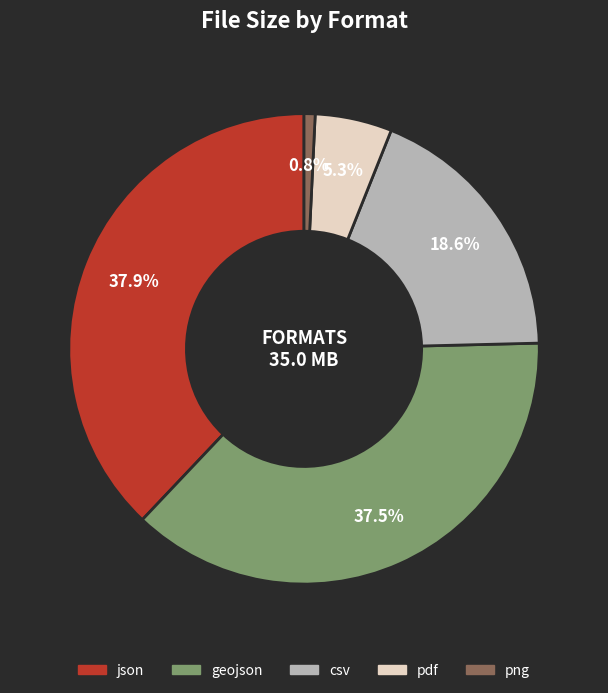

Does any single category account for the majority?

No